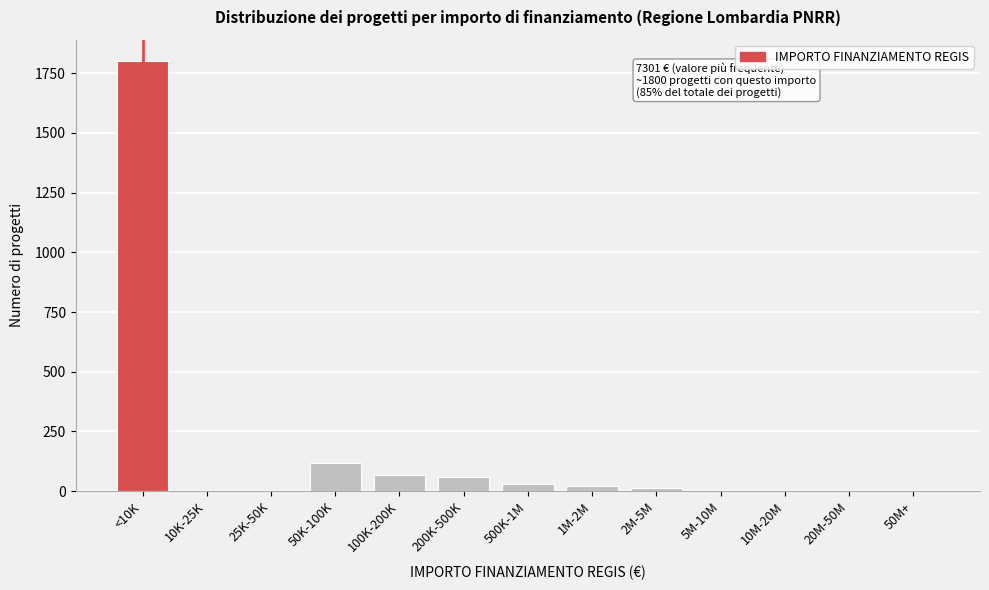

What is the sum of all values?

2115